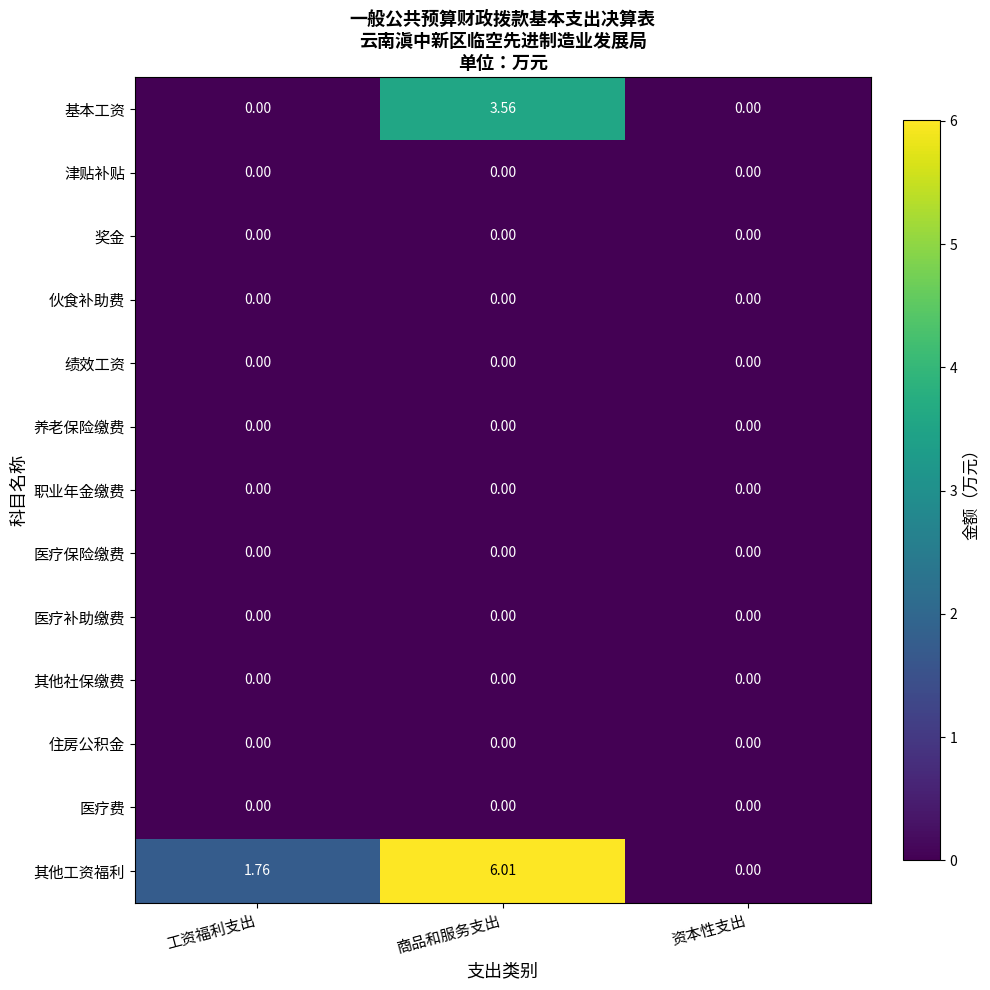

How many categories are shown in the chart?

3